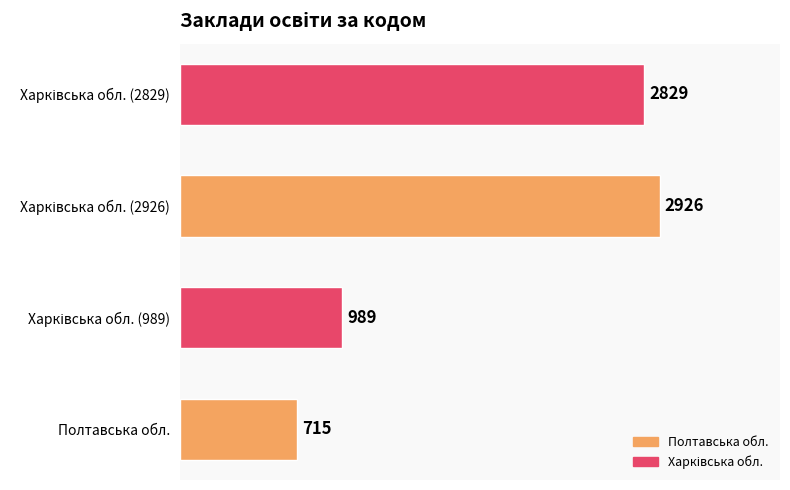

The chart shows a value of 1129 at Полтавська обл.. True or false?

False